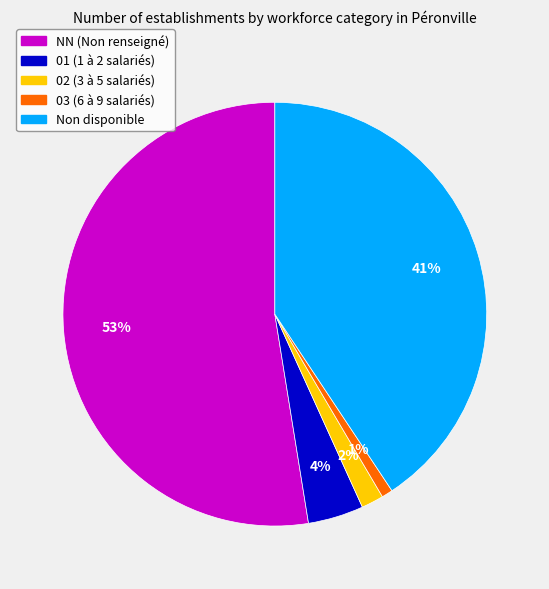

To the nearest percent, what is the average slice percentage?

20%